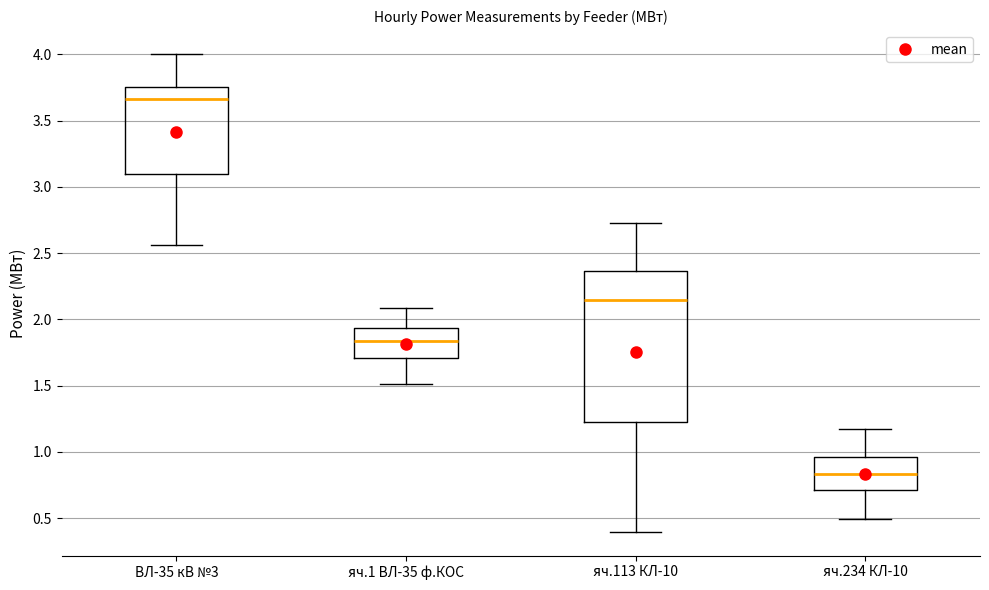

Reading left to right, transcribe this box plot: for each box, give where its median line is, the range the box spans, and where its two whiskers end, as read against the y-axis. The values are not printed on the chart, so give them approximately, as read against the axis.

ВЛ-35 кВ №3: median 3.65, box 3.10 to 3.75, whiskers 2.55 to 4.00
яч.1 ВЛ-35 ф.КОС: median 1.85, box 1.70 to 1.95, whiskers 1.50 to 2.10
яч.113 КЛ-10: median 2.15, box 1.25 to 2.35, whiskers 0.40 to 2.75
яч.234 КЛ-10: median 0.85, box 0.70 to 0.95, whiskers 0.50 to 1.15